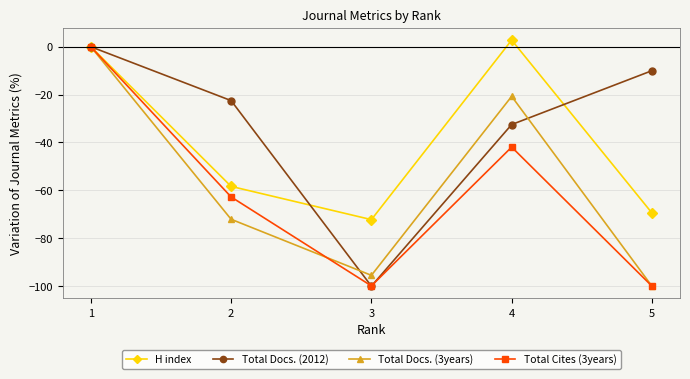

Is the value of Total Docs. (2012) at 5 greater than the value of Total Docs. (3years) at 3?

Yes